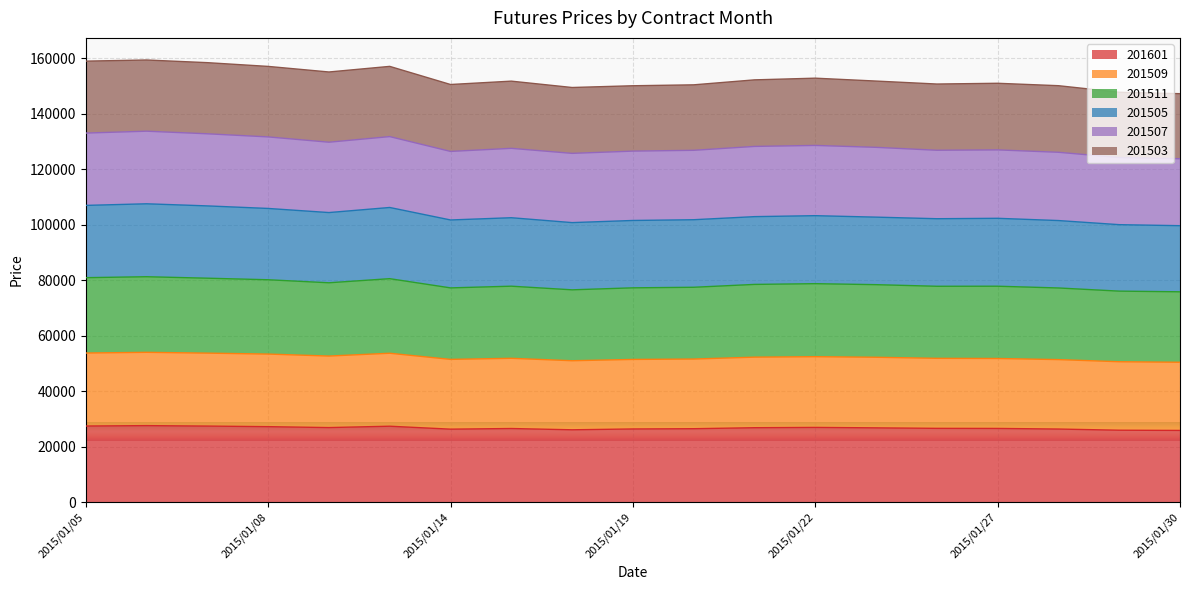

True or false: 201511 and 201601 cross at least once.

False